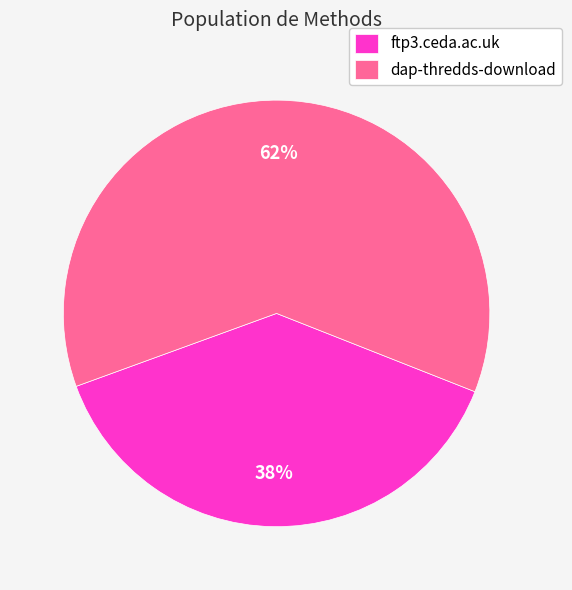

Between dap-thredds-download and ftp3.ceda.ac.uk, which is larger?

dap-thredds-download